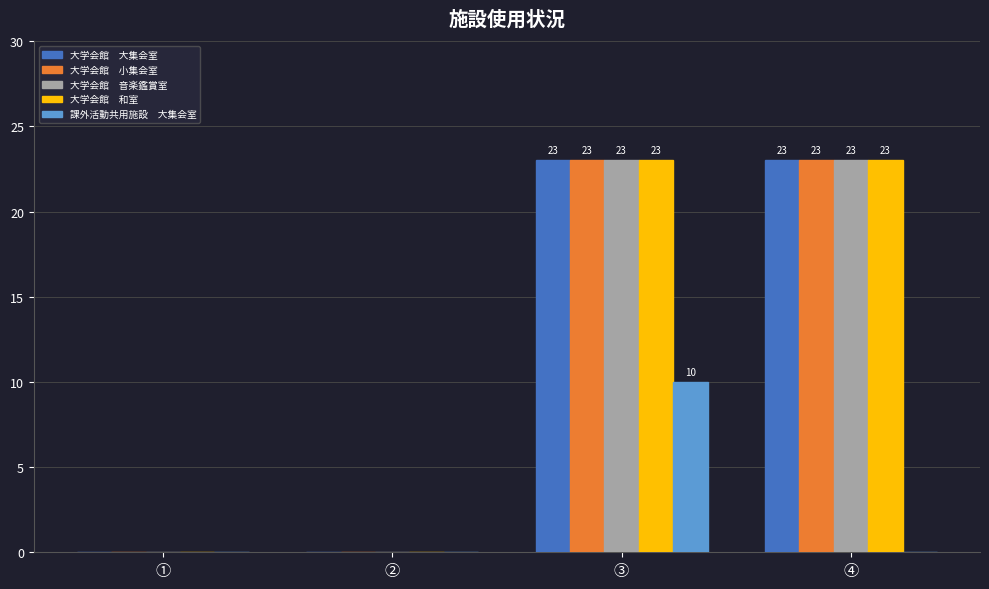

What is the greatest value displayed?

23